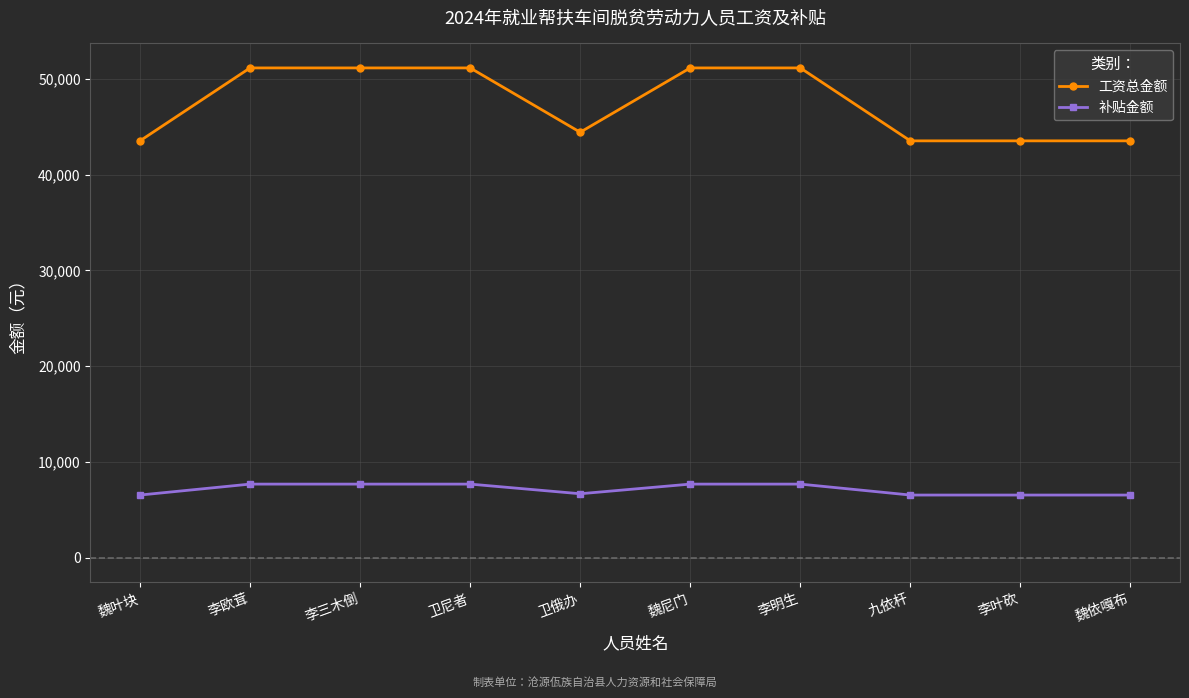

What is the difference between the highest and lowest values at 卫尼者?

43486